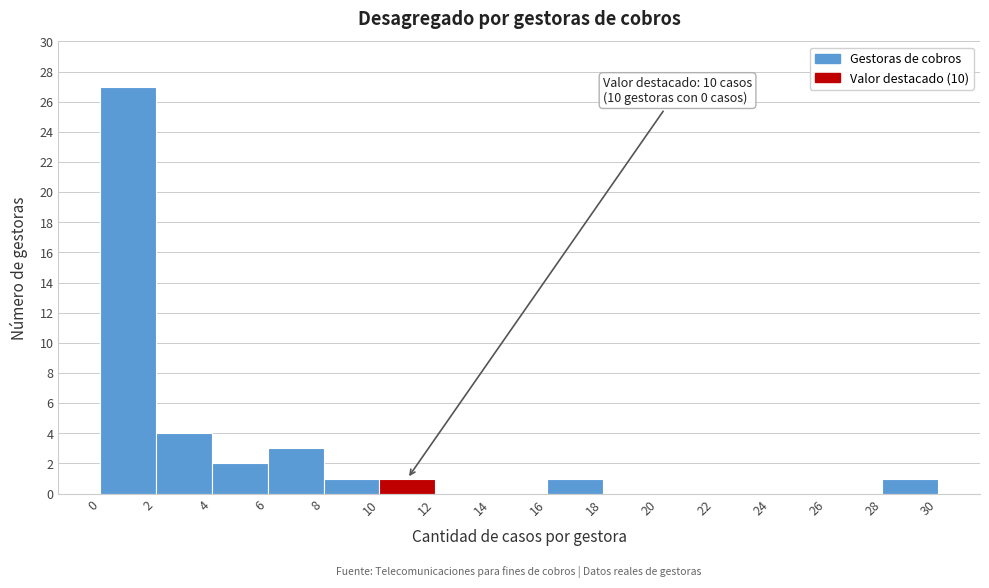

Over which range of the x-axis is the bar tallest?

0 to 2